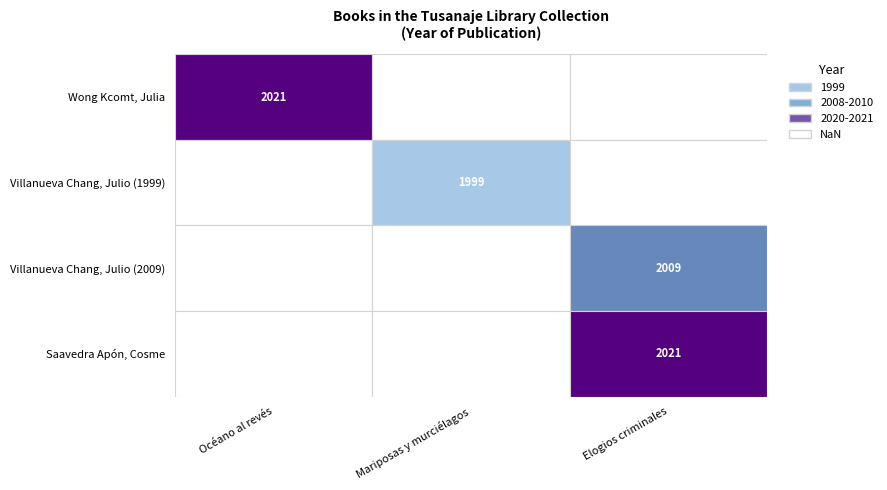

Between Elogios criminales and Mariposas y murciélagos, which is larger?

Elogios criminales